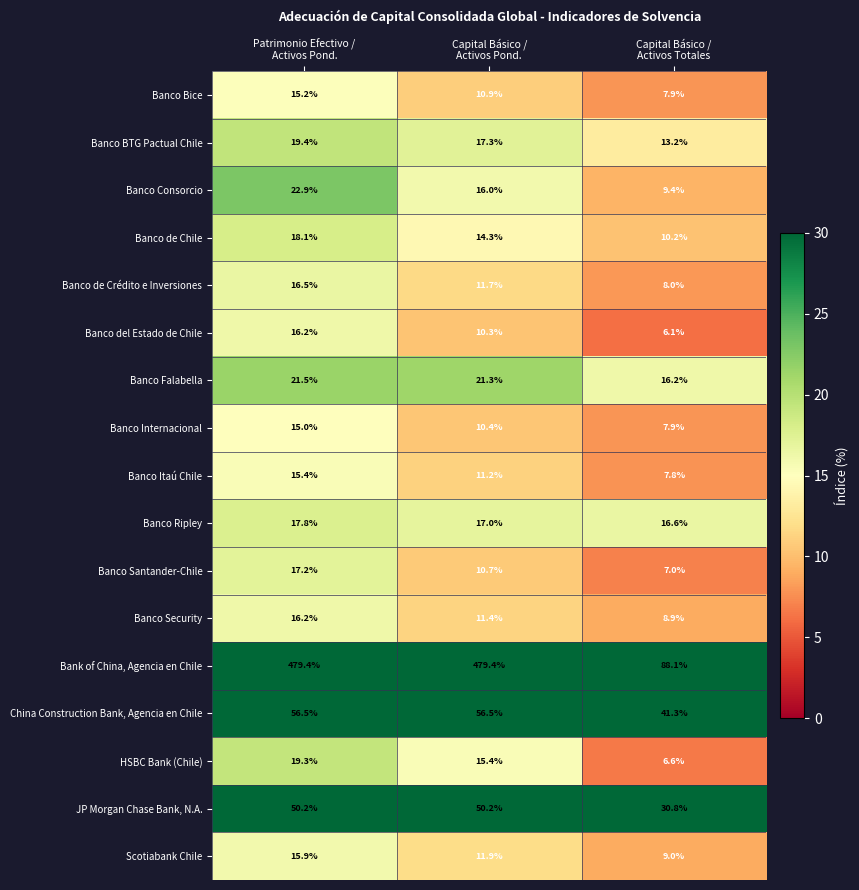

At Capital Básico /
Activos Pond., list the series in order from largest to smallest.

Bank of China, Agencia en Chile, China Construction Bank, Agencia en Chile, JP Morgan Chase Bank, N.A., Banco Falabella, Banco BTG Pactual Chile, Banco Ripley, Banco Consorcio, HSBC Bank (Chile), Banco de Chile, Scotiabank Chile, Banco de Crédito e Inversiones, Banco Security, Banco Itaú Chile, Banco Bice, Banco Santander-Chile, Banco Internacional, Banco del Estado de Chile